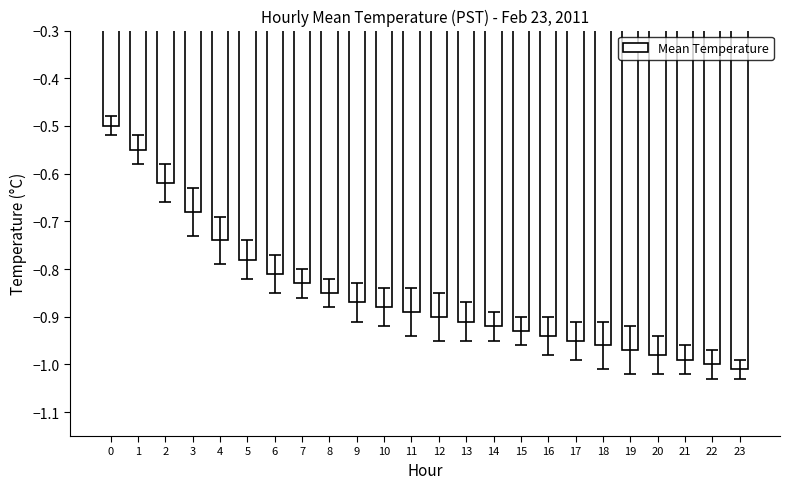

What is the sum of all values?

-20.5